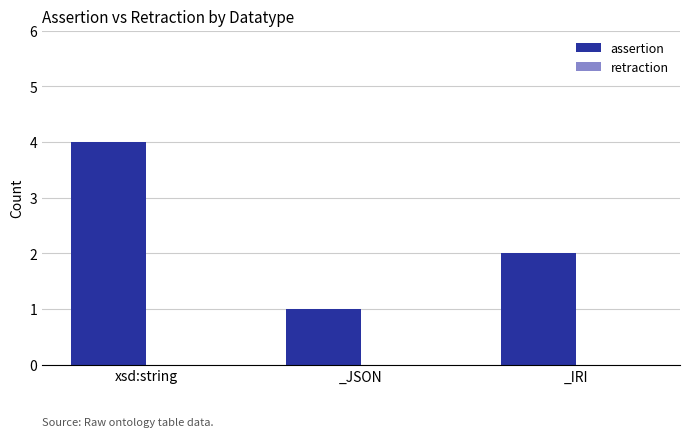

Read the value at xsd:string.

4